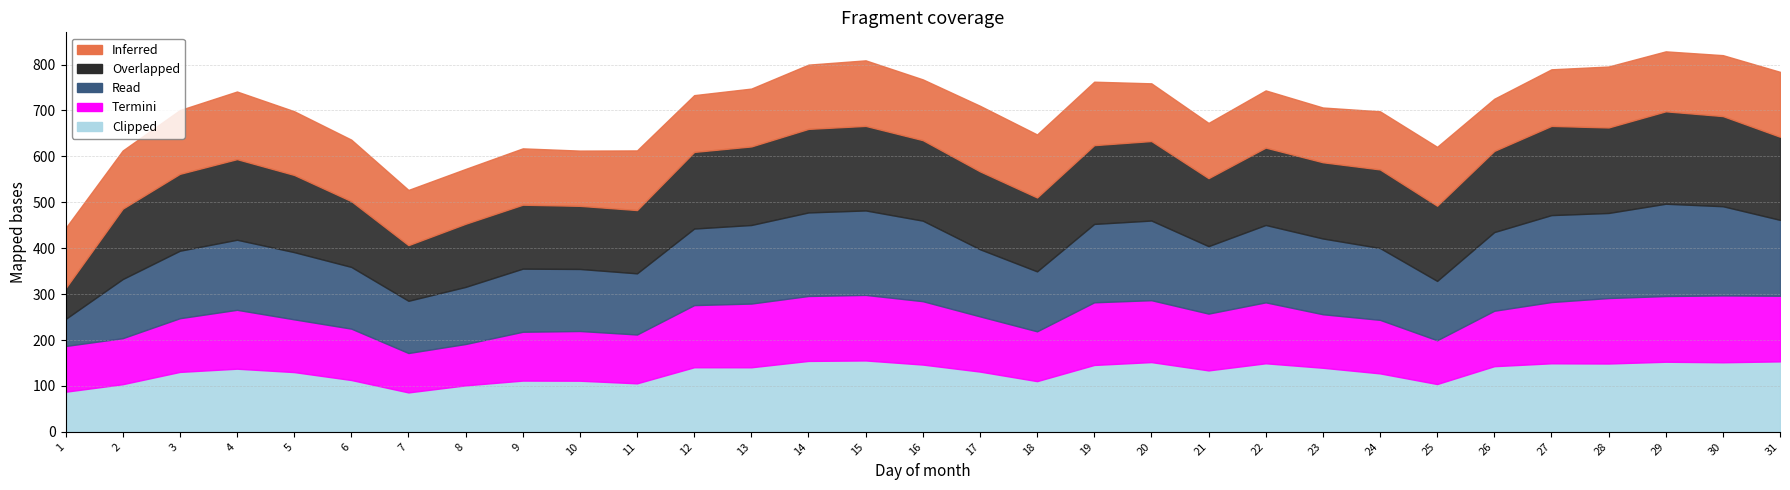

What is the difference between the maximum and minimum values in the Inferred series?

33.7